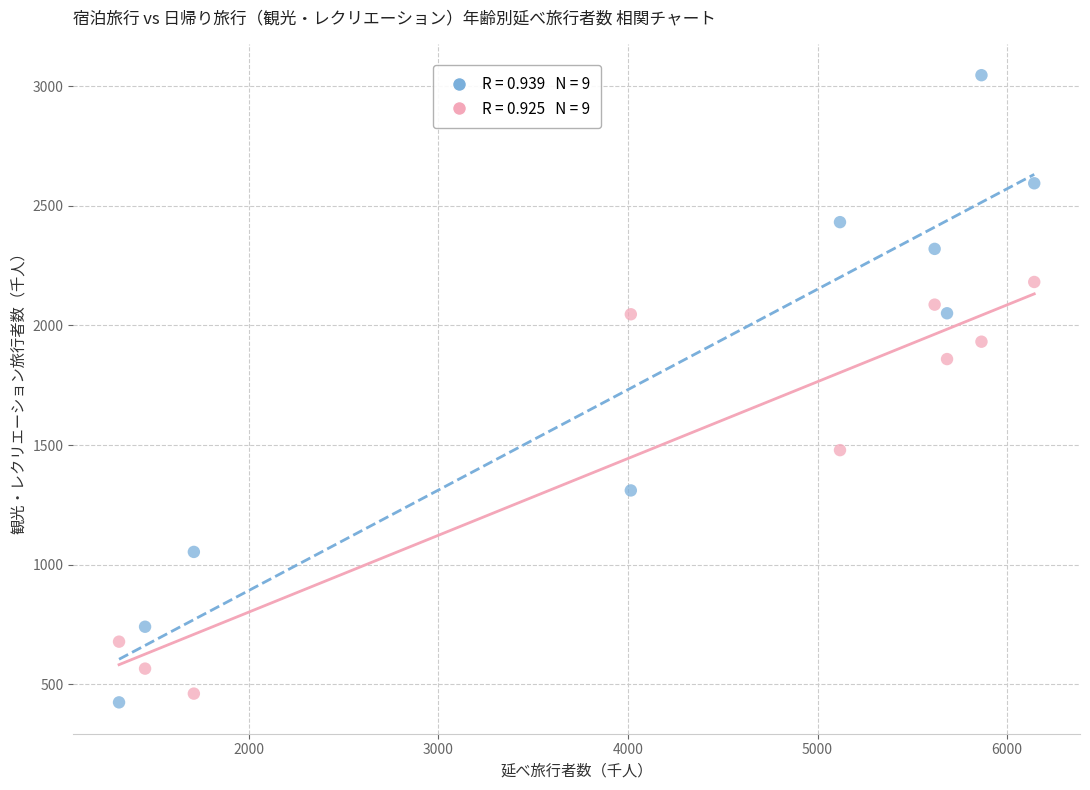

Across all series, what Y value is closest to 1735?

1859.2